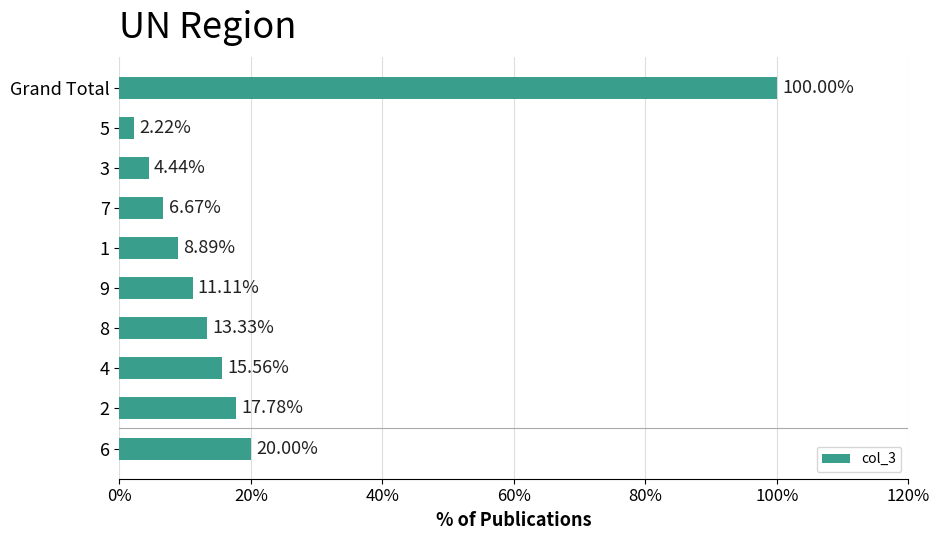

Count the number of values greater than 13.

5